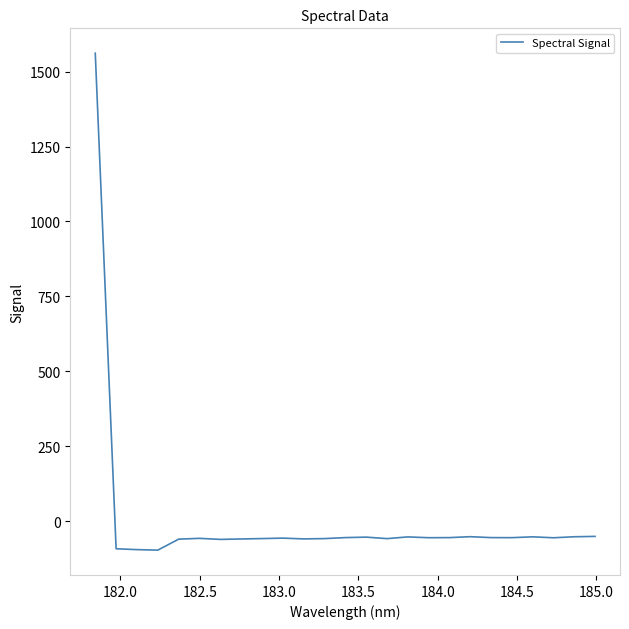

What is the sum of all values?

93.5